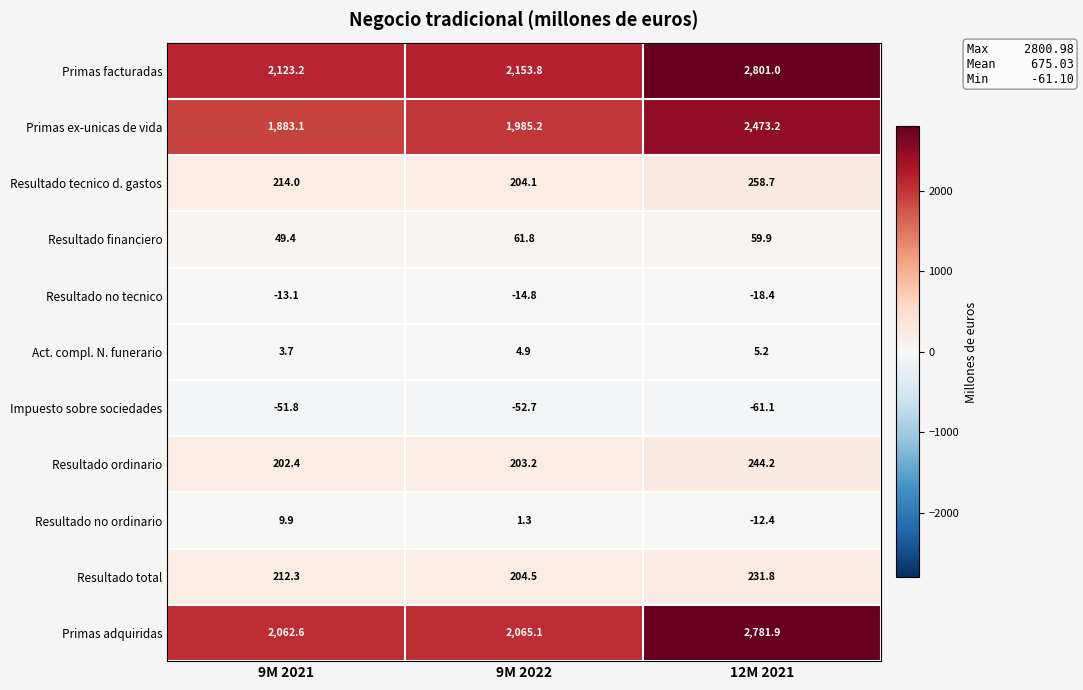

What is the sum of all Resultado ordinario values?

649.8